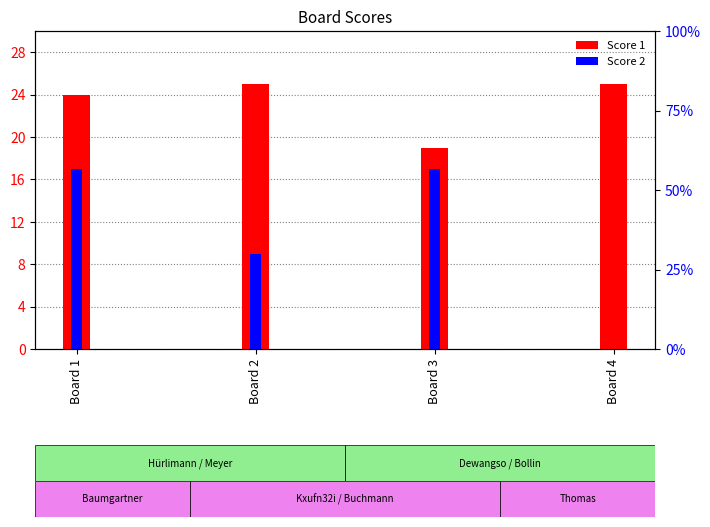

True or false: Score 1 has a value of 24 at Board 1.

True